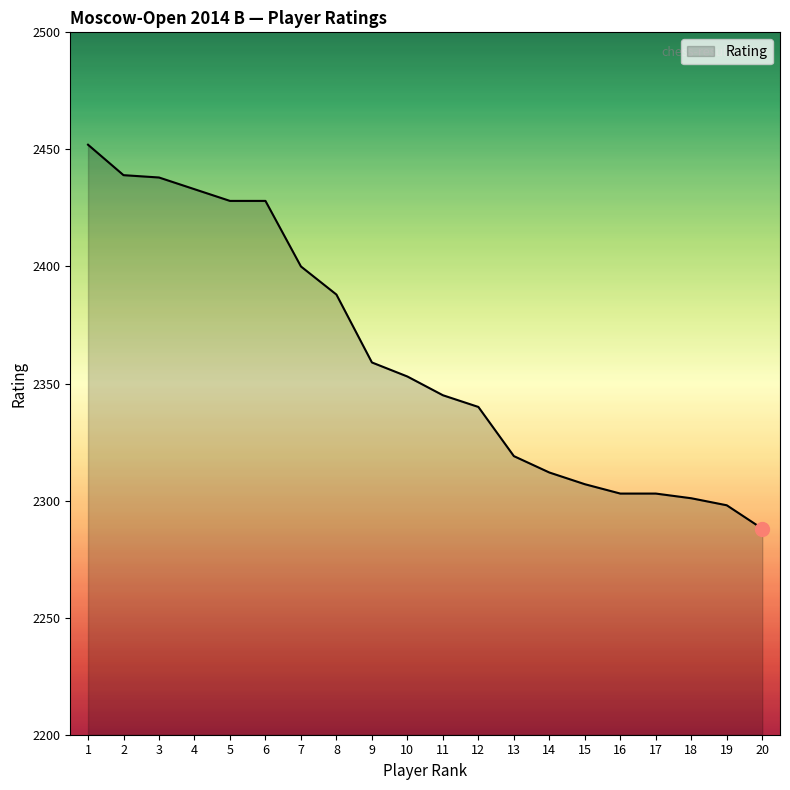

What is the ratio of the value at 3 to the value at 10?

1.0